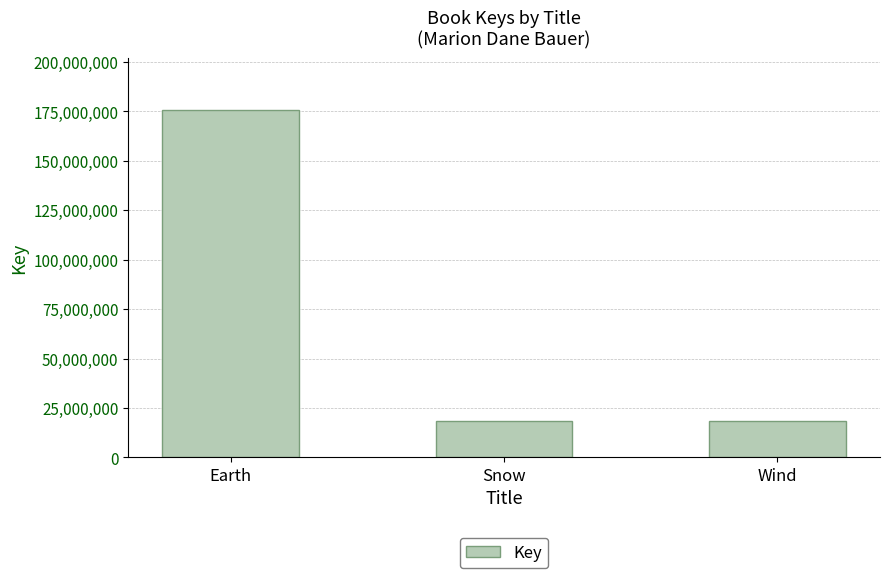

What position from the right is Earth?

3